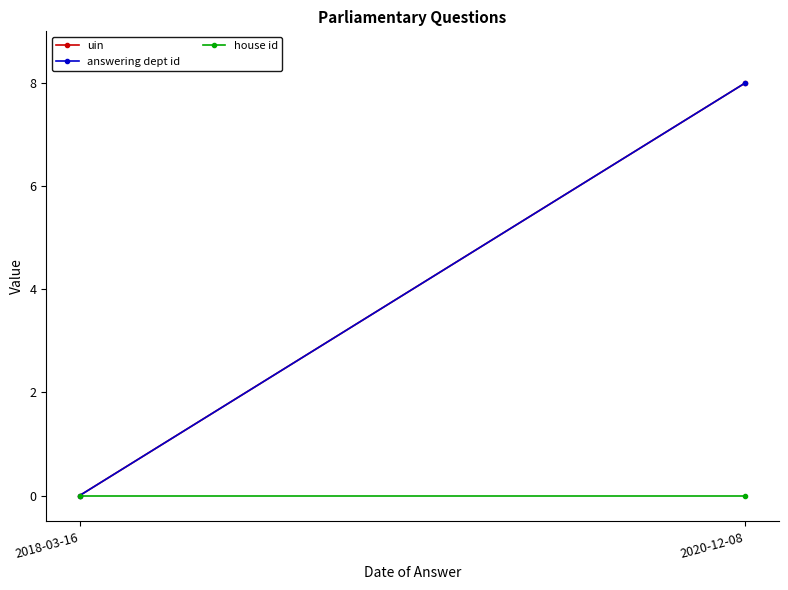

How many series are shown in this chart?

3